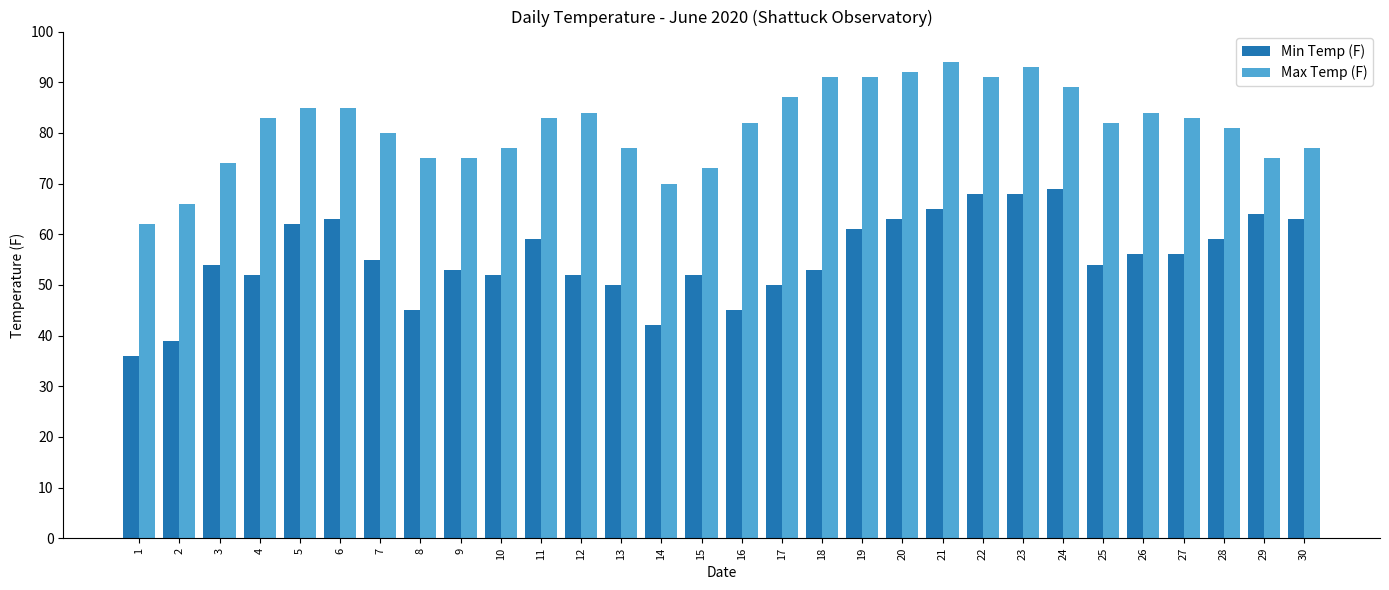

Reading right to left, what are all the values shown in this chart?

Min Temp (F): 63	64	59	56	56	54	69	68	68	65	63	61	53	50	45	52	42	50	52	59	52	53	45	55	63	62	52	54	39	36
Max Temp (F): 77	75	81	83	84	82	89	93	91	94	92	91	91	87	82	73	70	77	84	83	77	75	75	80	85	85	83	74	66	62